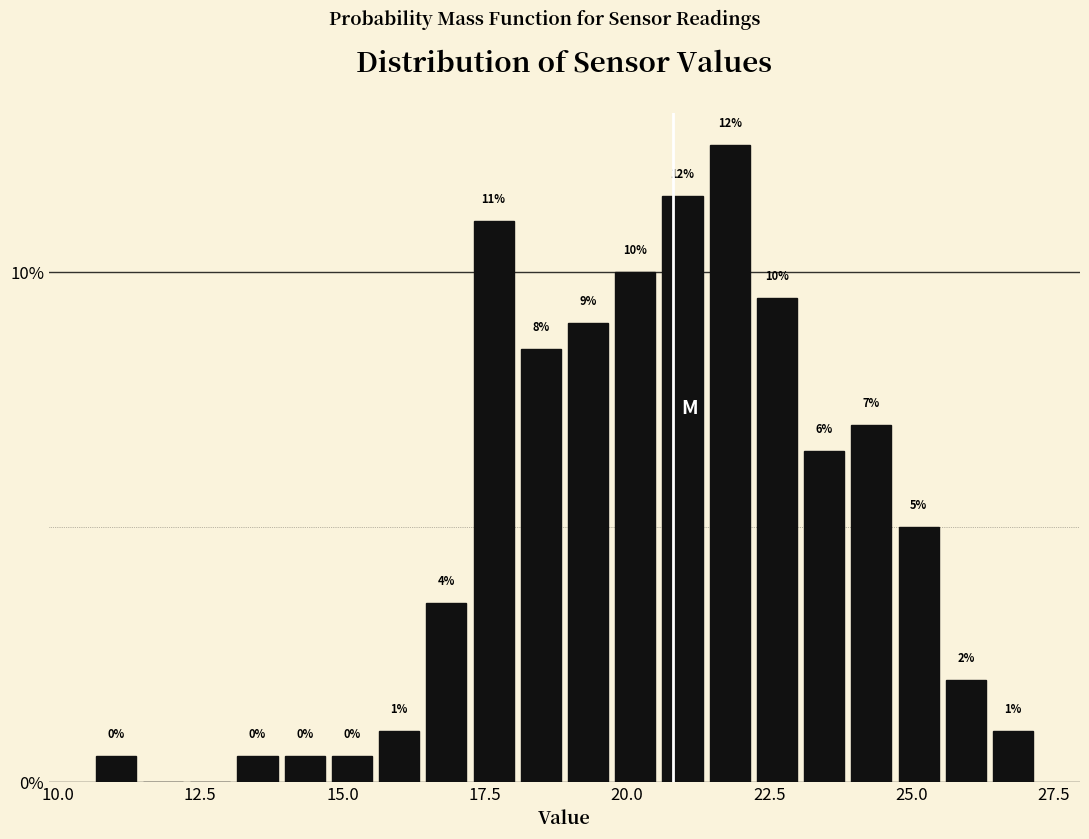

Read against the x-axis, roughly where is the centre of the tallest bar?

22.0